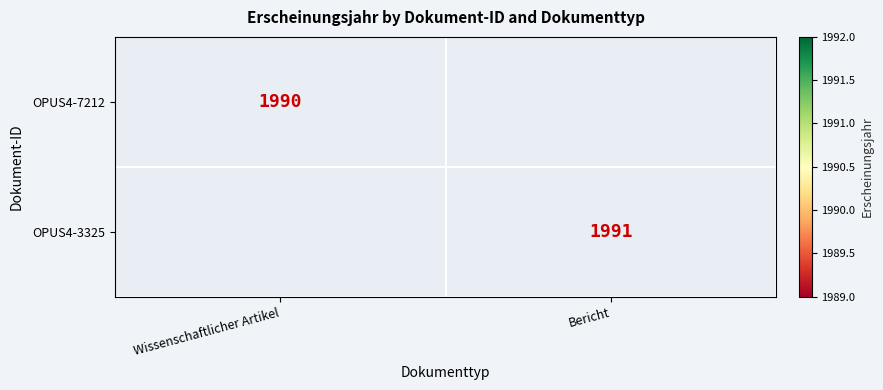

The OPUS4-7212 series shows 3027 at Wissenschaftlicher Artikel. True or false?

False